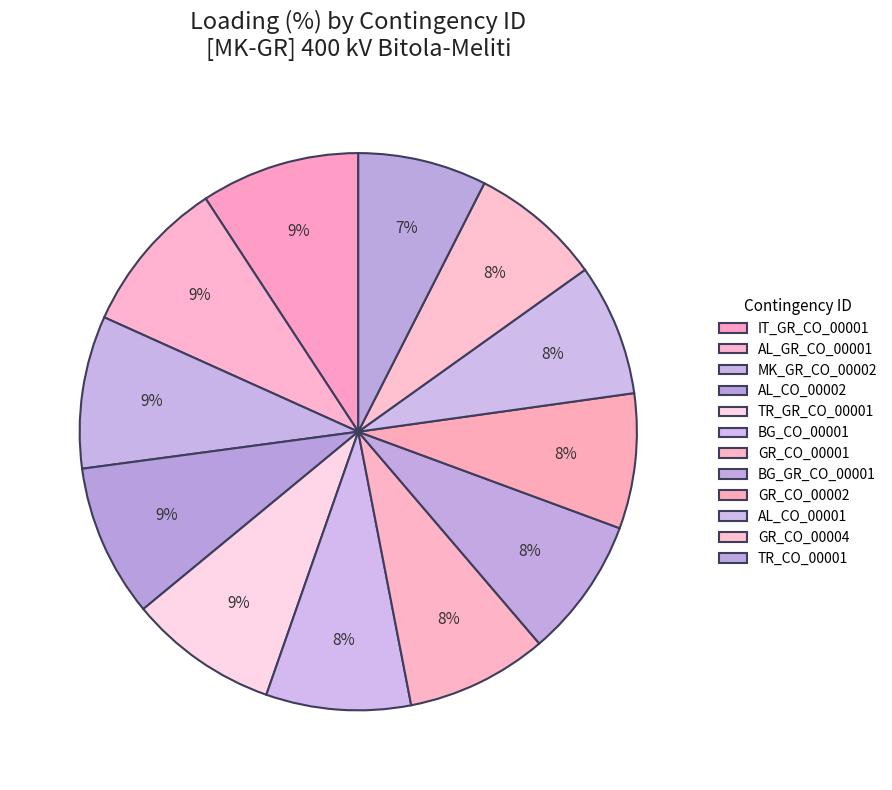

How many segments does this pie chart have?

12